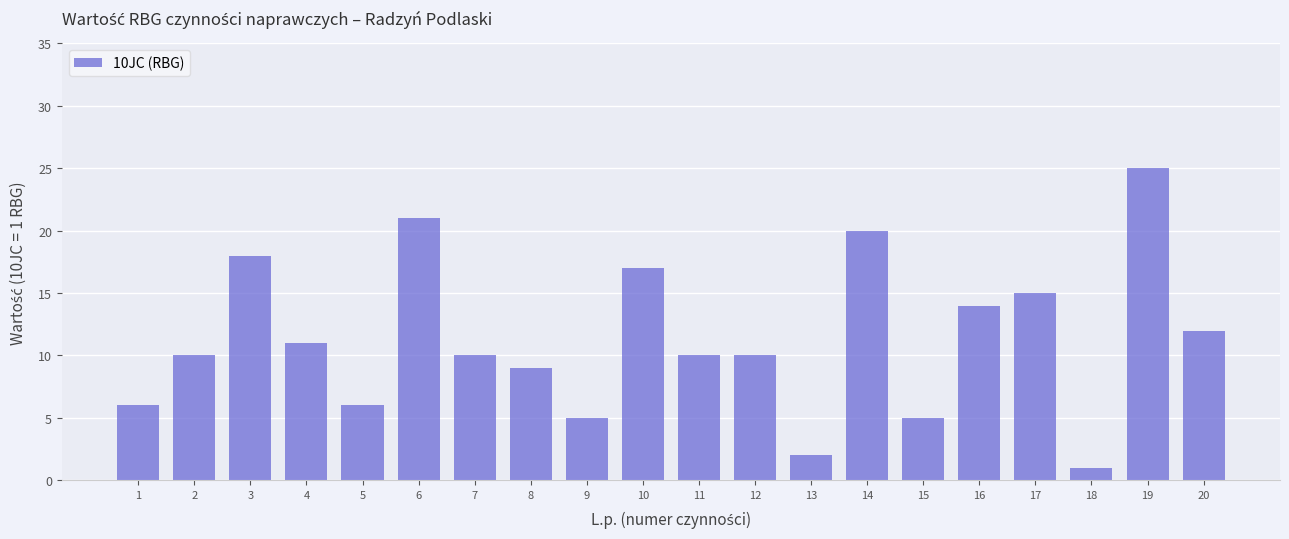

How many data points does each series have?

20